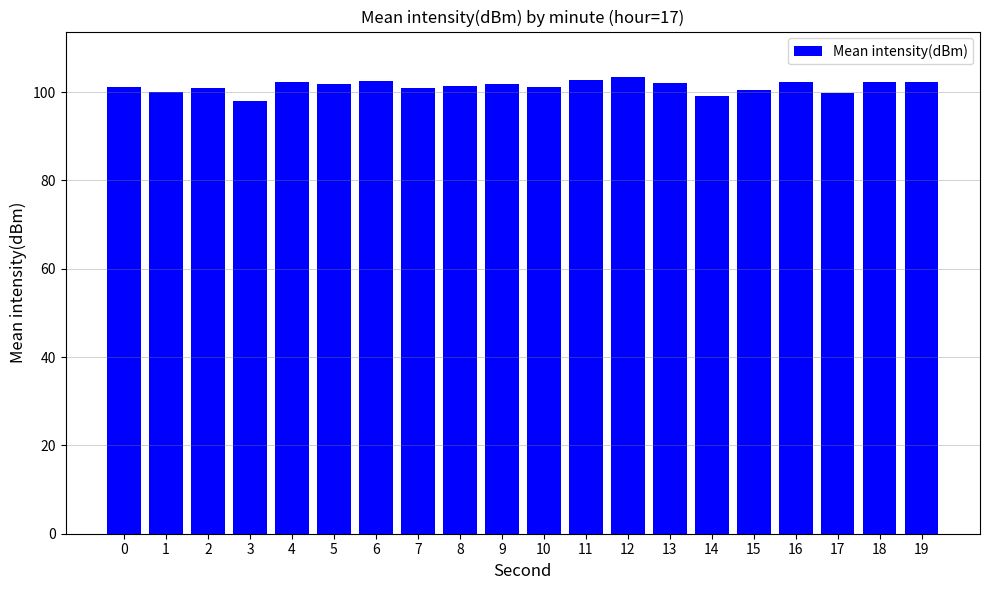

True or false: the data shows 61.7 at 13.

False